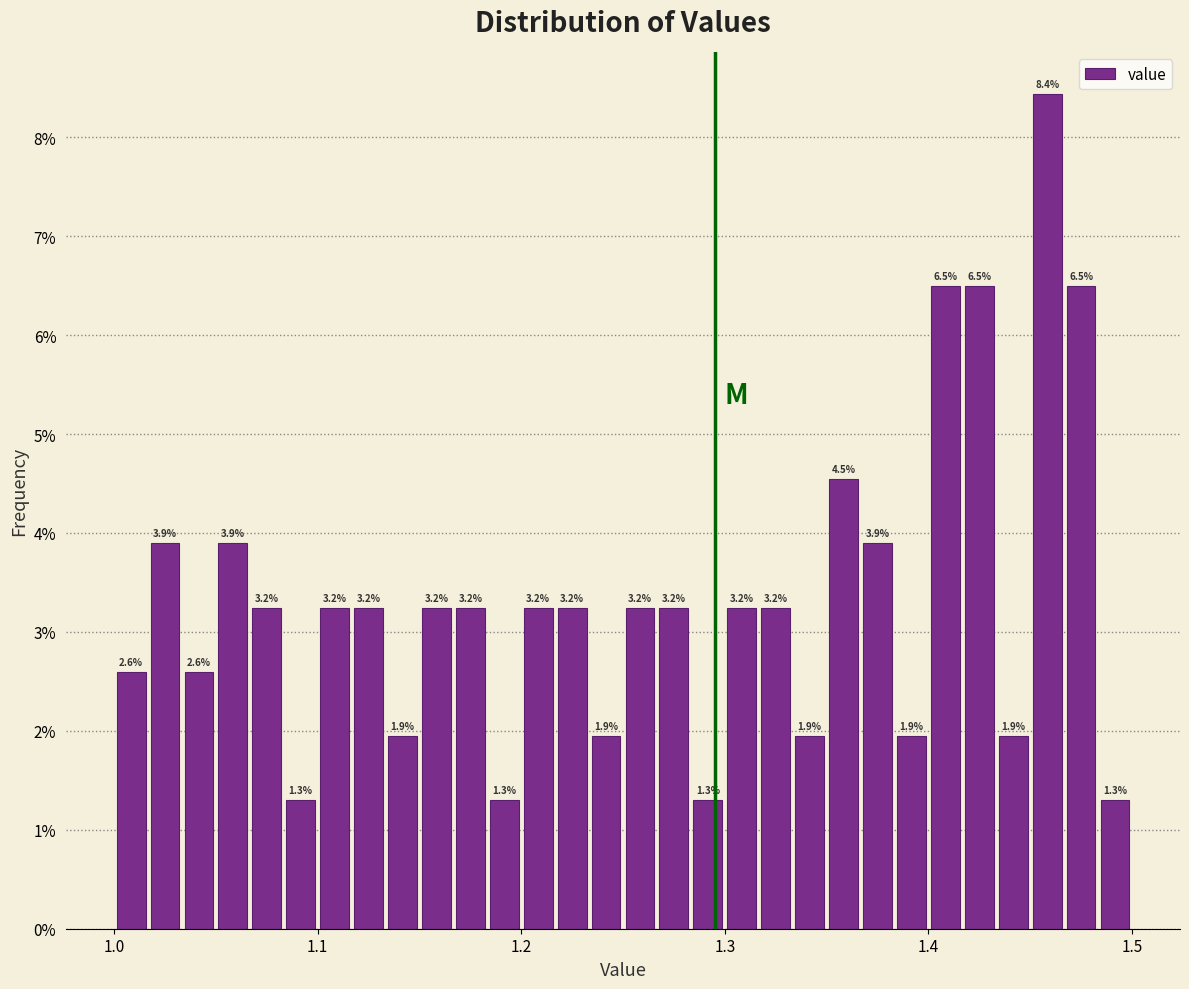

Around what value on the x-axis is the tallest bar? Give the approximate position of its centre, as read against the axis.

1.46